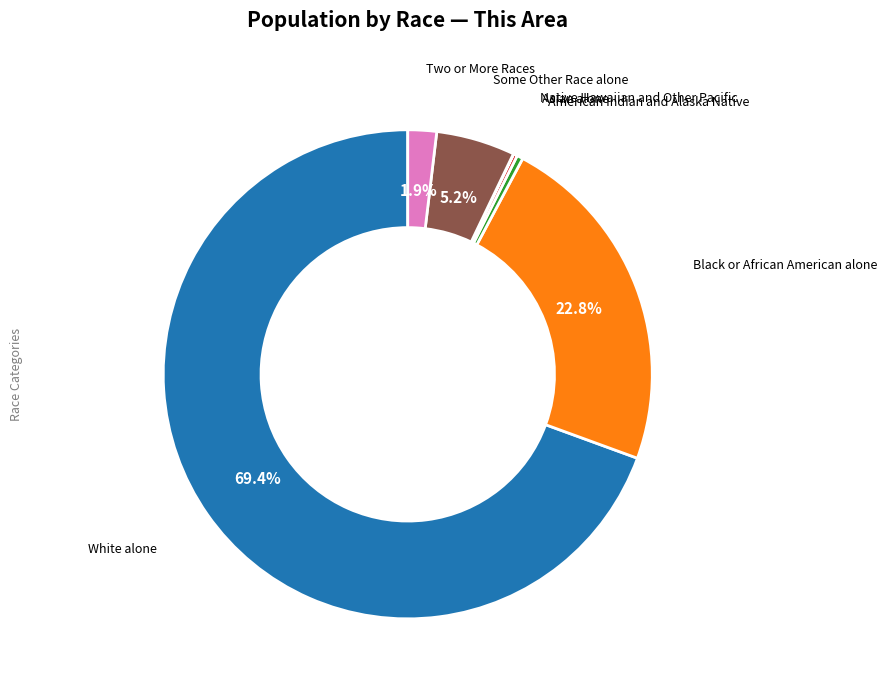

Does any single category account for the majority?

Yes